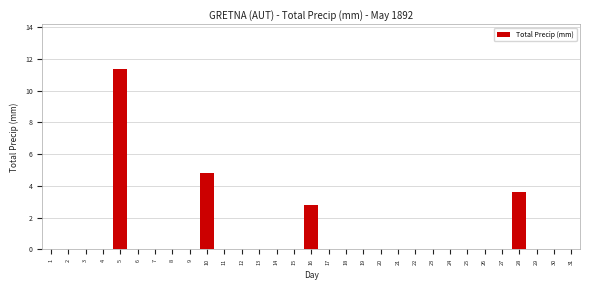

What is the sum of all values?

22.6